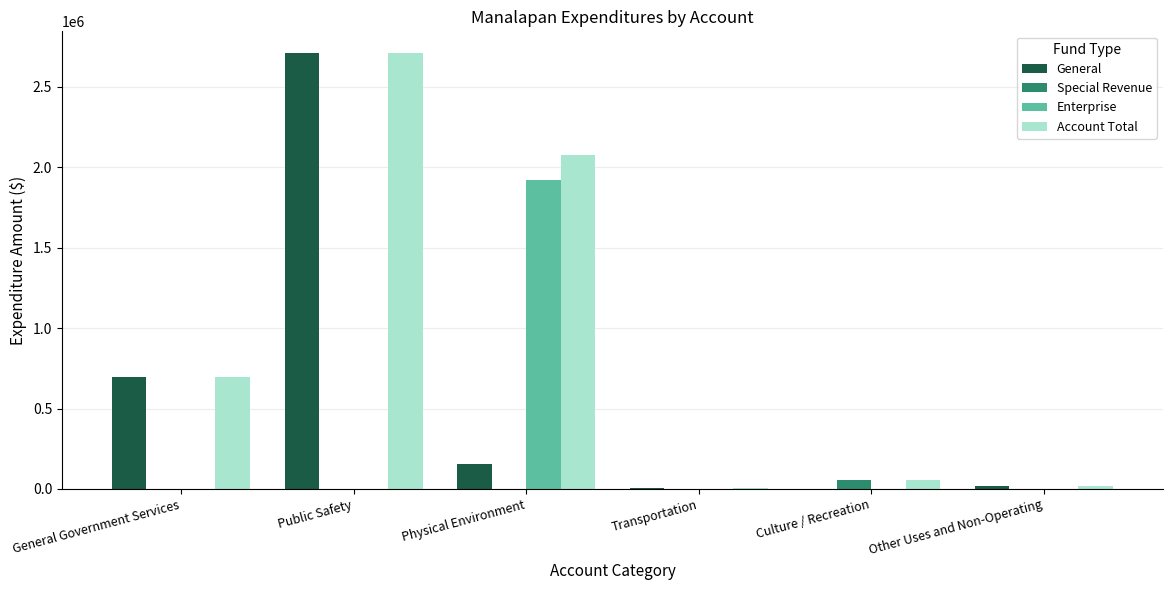

Which series changed the most between Physical Environment and Transportation?

Account Total